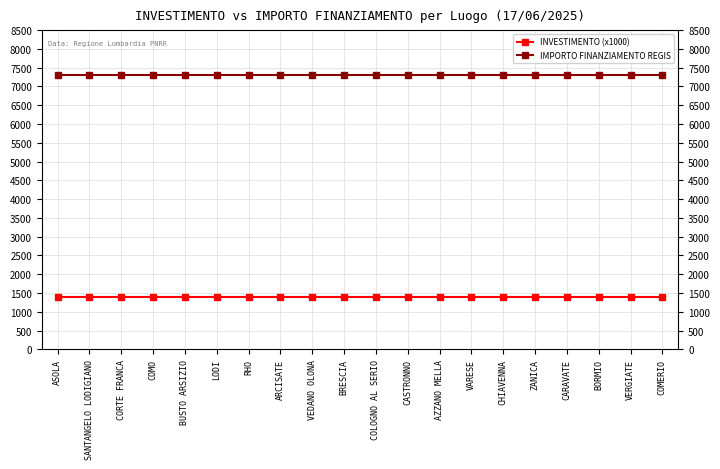

What position from the right is BORMIO?

3